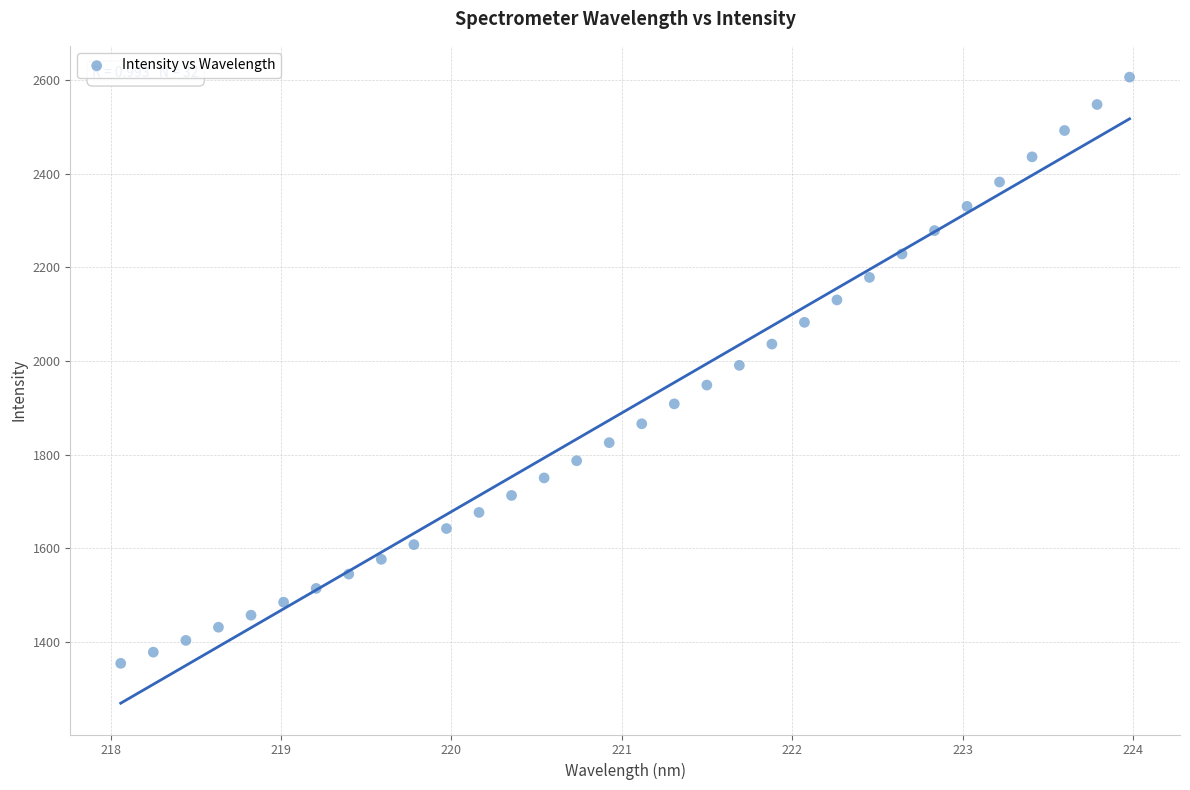

What is the range of X values (max minus min)?

5.9